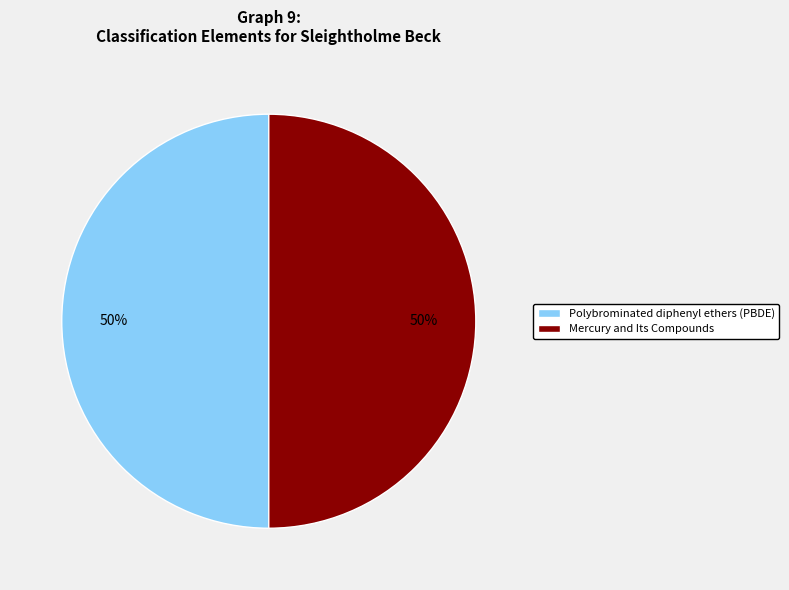

Count the number of slices in the pie.

2